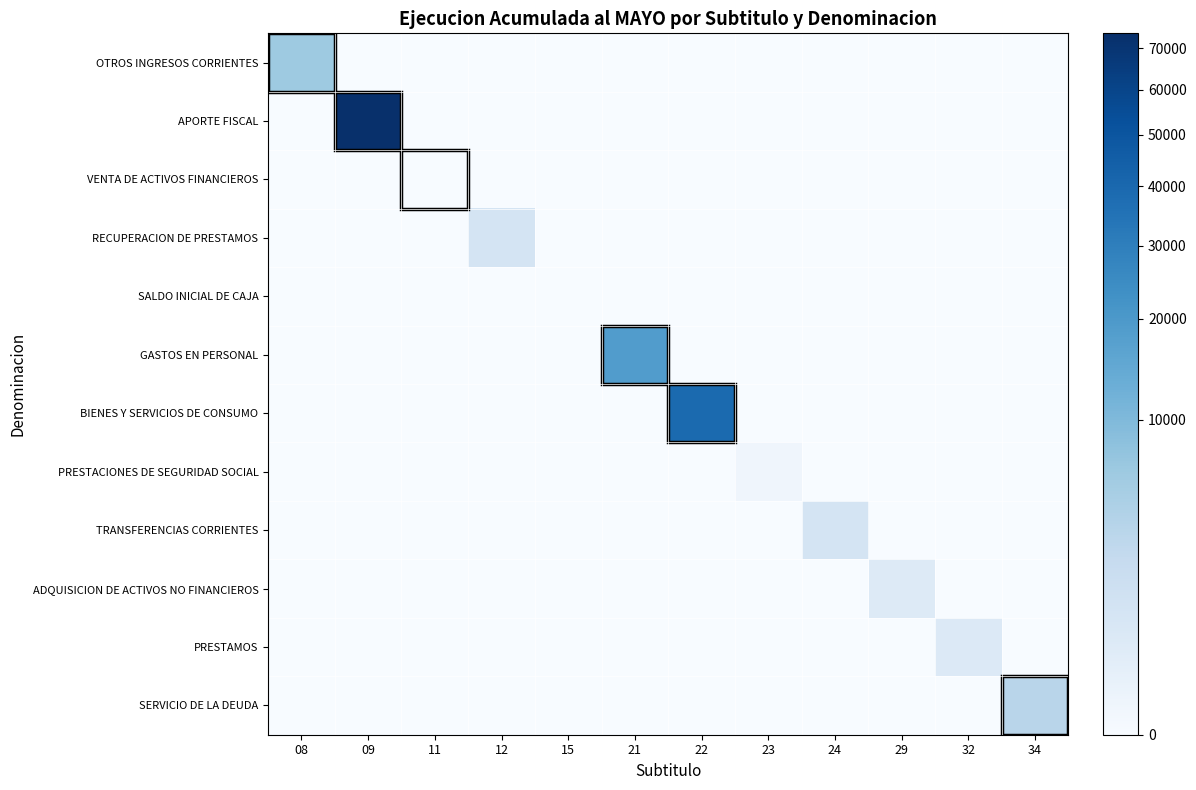

What is the minimum value shown in the chart?

-2000